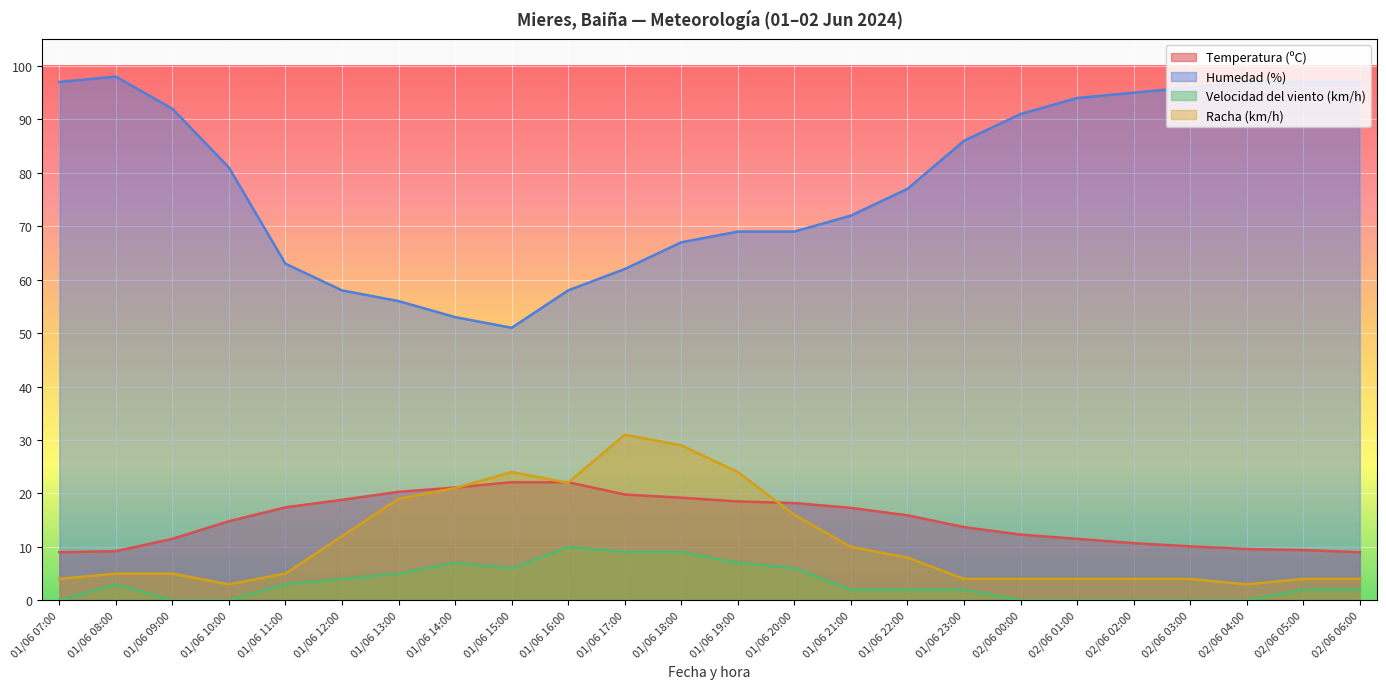

Rank the categories by Temperatura (ºC) value from highest to lowest.

01/06 15:00, 01/06 16:00, 01/06 14:00, 01/06 13:00, 01/06 17:00, 01/06 18:00, 01/06 12:00, 01/06 19:00, 01/06 20:00, 01/06 11:00, 01/06 21:00, 01/06 22:00, 01/06 10:00, 01/06 23:00, 02/06 00:00, 01/06 09:00, 02/06 01:00, 02/06 02:00, 02/06 03:00, 02/06 04:00, 02/06 05:00, 01/06 08:00, 01/06 07:00, 02/06 06:00